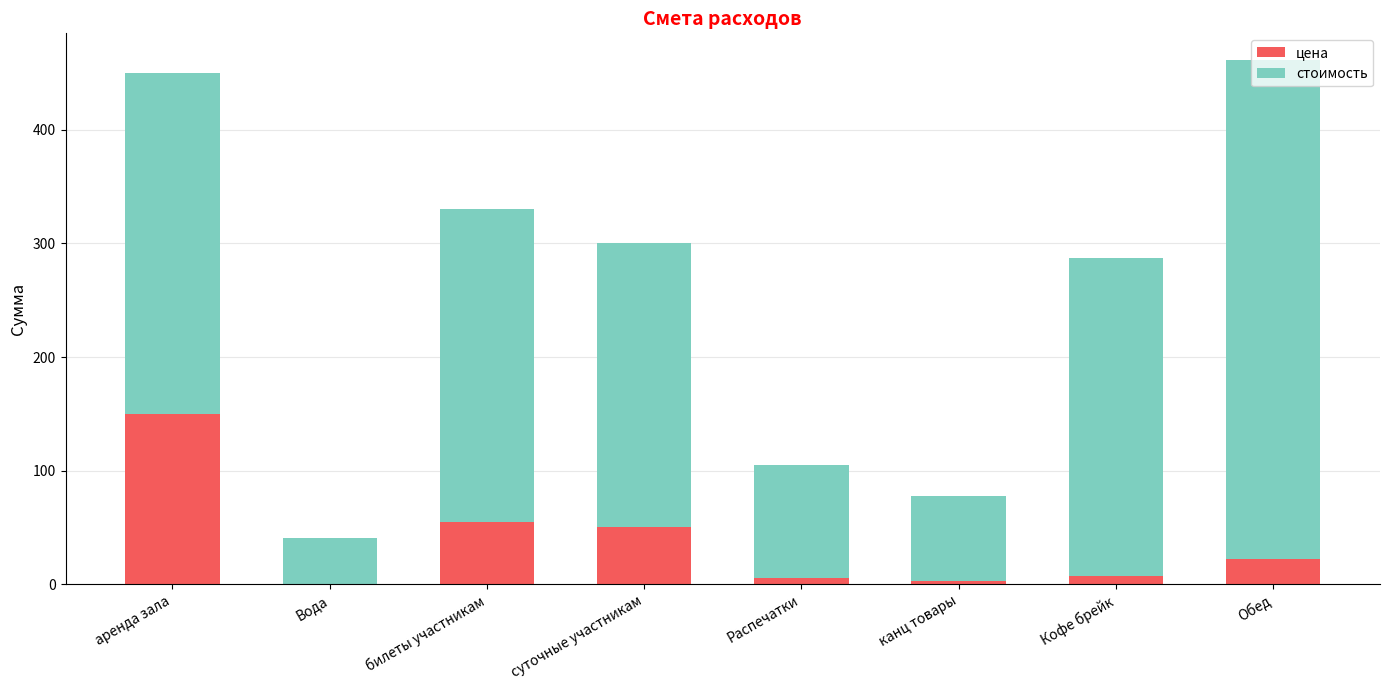

At which label does цена reach its peak?

аренда зала